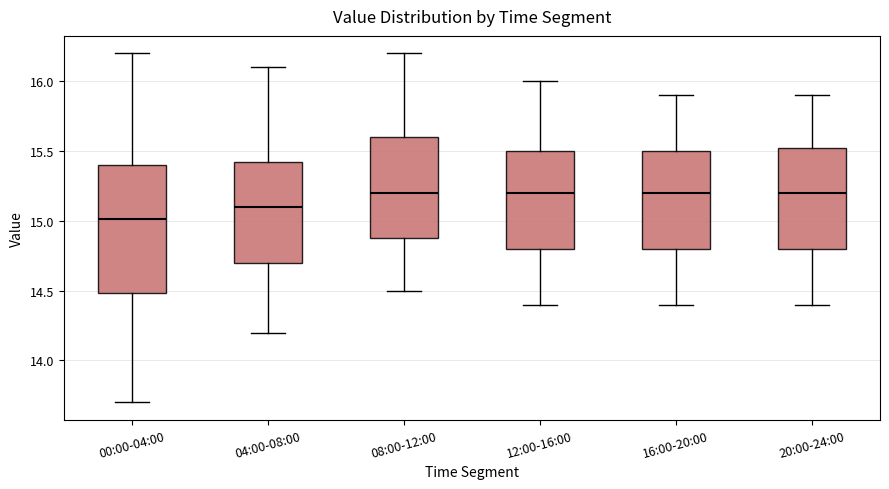

Reading left to right, read every box against the y-axis: the position of its median line, the range the box covers, and the ends of its whiskers. The values are not printed on the chart, so give them approximately, as read against the axis.

00:00-04:00: median 15.00, box 14.50 to 15.40, whiskers 13.70 to 16.20
04:00-08:00: median 15.10, box 14.70 to 15.45, whiskers 14.20 to 16.10
08:00-12:00: median 15.20, box 14.90 to 15.60, whiskers 14.50 to 16.20
12:00-16:00: median 15.20, box 14.80 to 15.50, whiskers 14.40 to 16.00
16:00-20:00: median 15.20, box 14.80 to 15.50, whiskers 14.40 to 15.90
20:00-24:00: median 15.20, box 14.80 to 15.55, whiskers 14.40 to 15.90